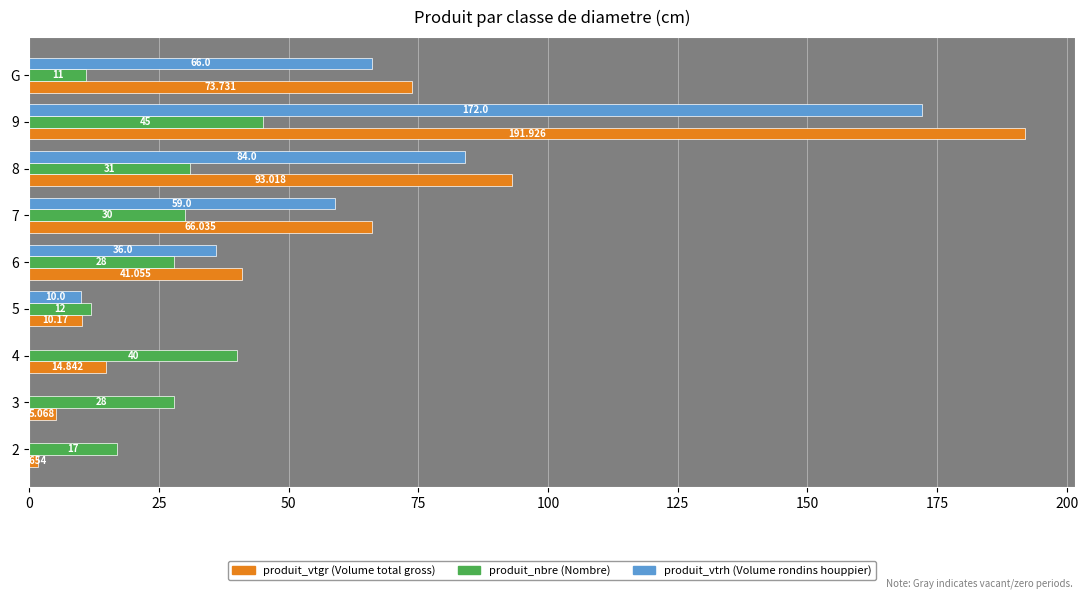

Reading right to left, extract all data points from this chart.

produit_vtgr: 73.7	191.9	93.0	66.0	41.1	10.2	14.8	5.1	1.7
produit_nbre: 11.0	45.0	31.0	30.0	28.0	12.0	40.0	28.0	17.0
produit_vtrh: 66.0	172.0	84.0	59.0	36.0	10.0	0.0	0.0	0.0